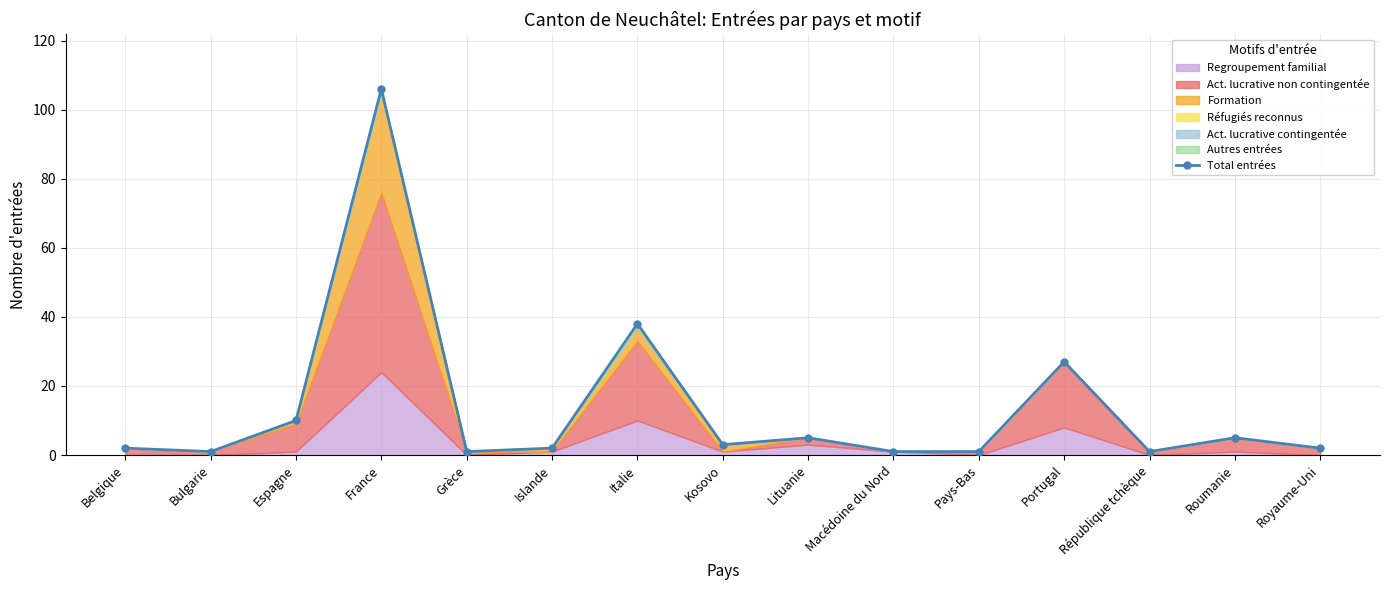

Which category has the lowest value across all series?

Bulgarie